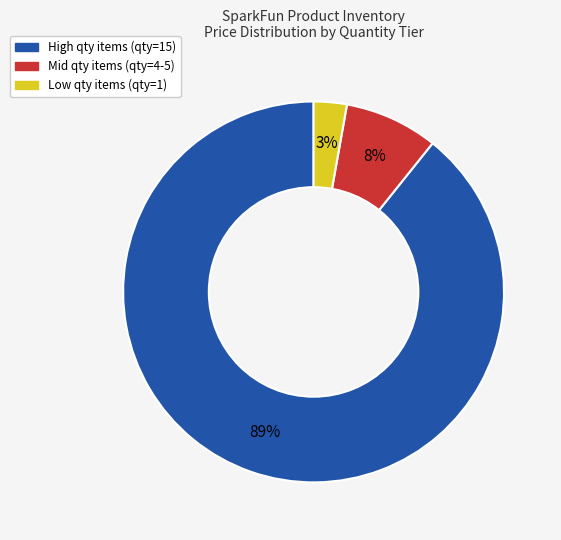

How many slices are in this pie chart?

3